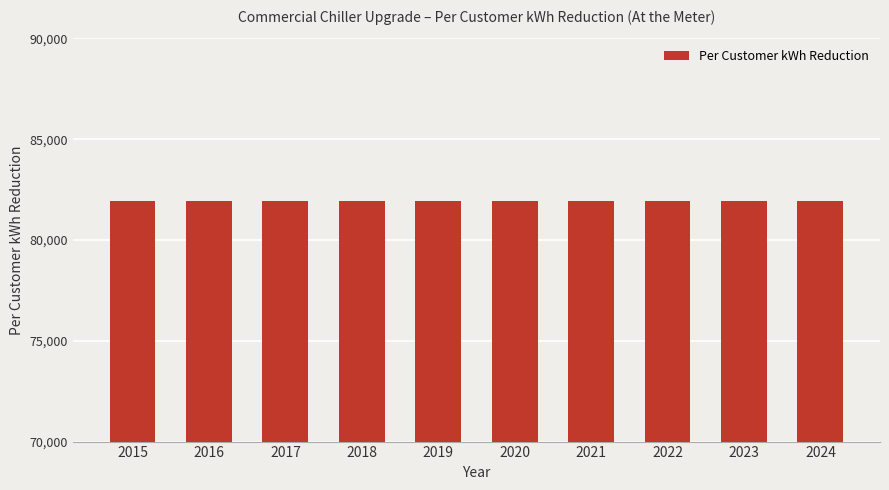

What is the maximum value shown in the chart?

81943.0